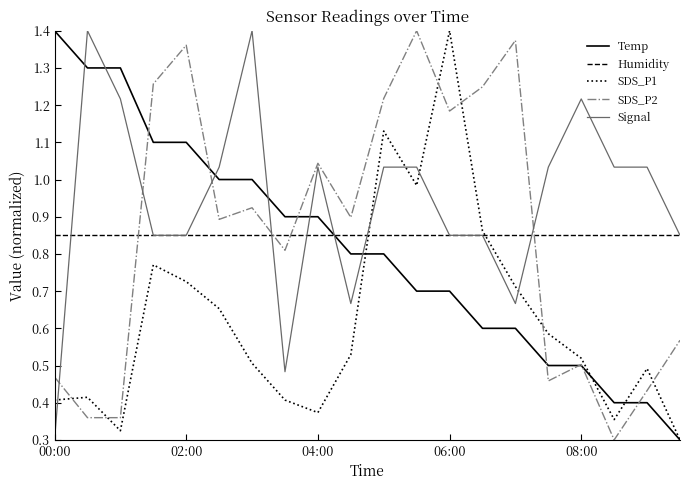

Which series has the largest total across all categories?

Signal